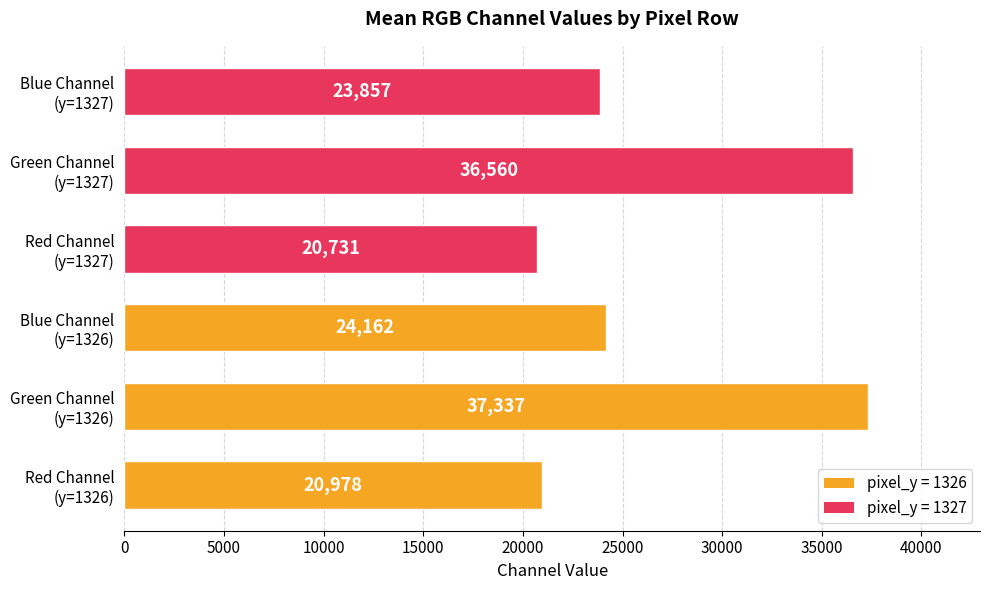

What is the sum of all values?

163625